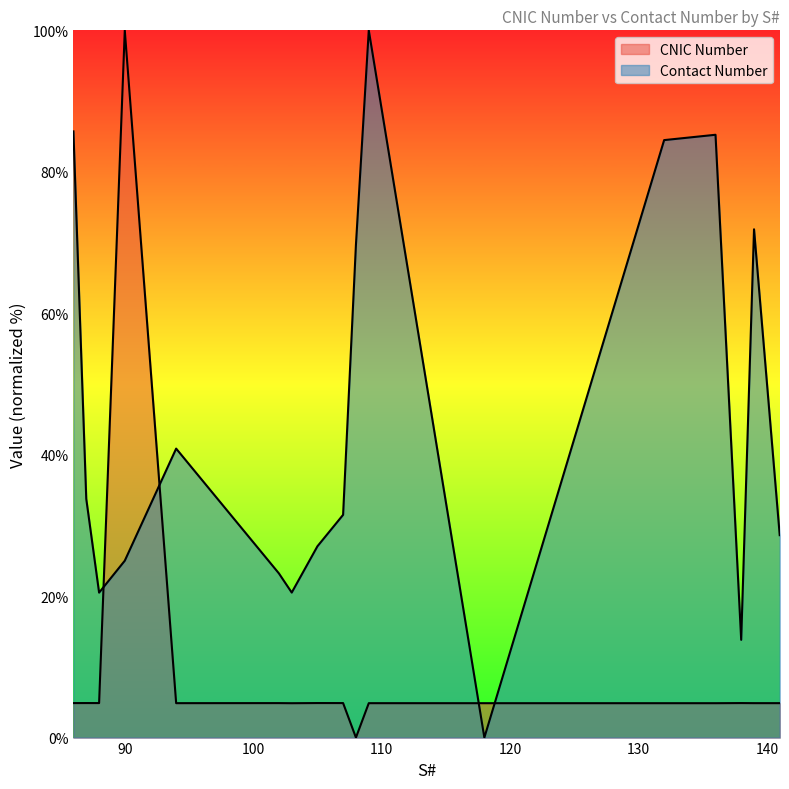

What is the sum of the Contact Number values at 139 and 102?

95.1